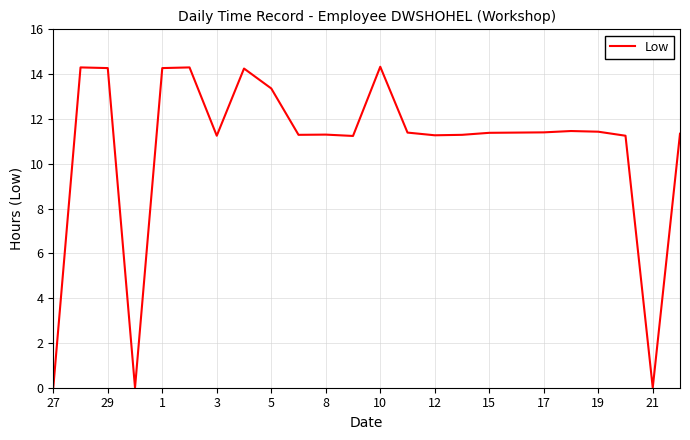

What is the greatest value displayed?

14.3